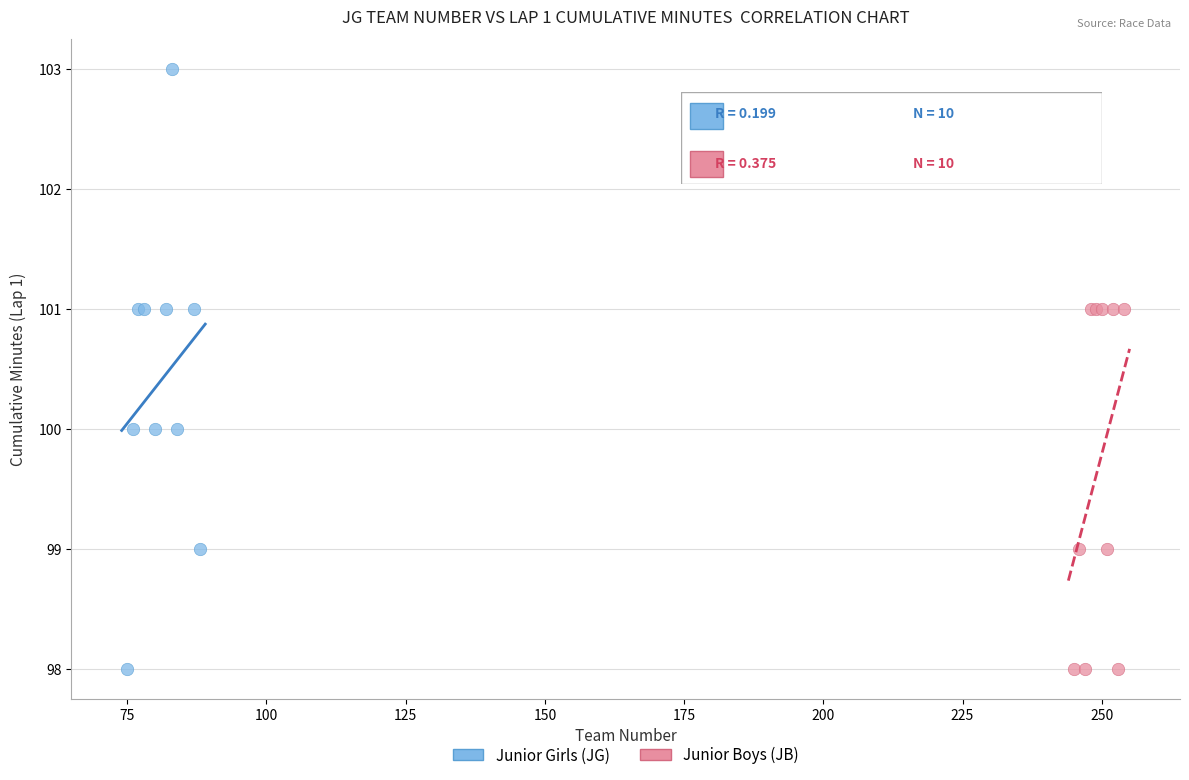

Which series has the largest Y range (max minus min)?

Junior Girls (JG)